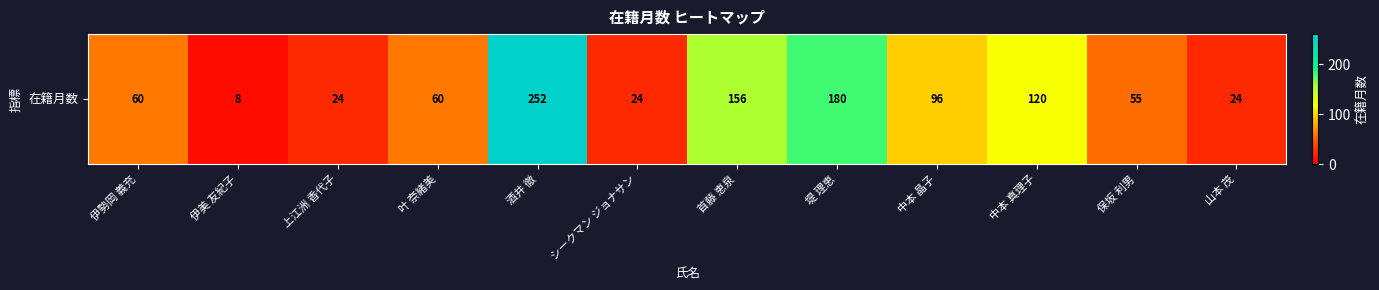

What is the change in value from 伊美 友紀子 to 首藤 恵泉?

+148